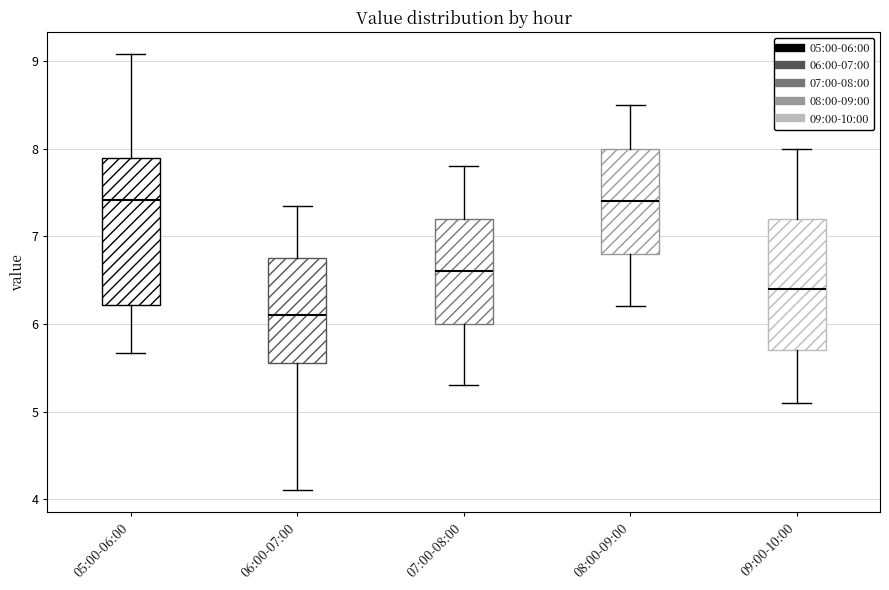

Which box is the tallest, from its lower edge to its upper edge?

05:00-06:00